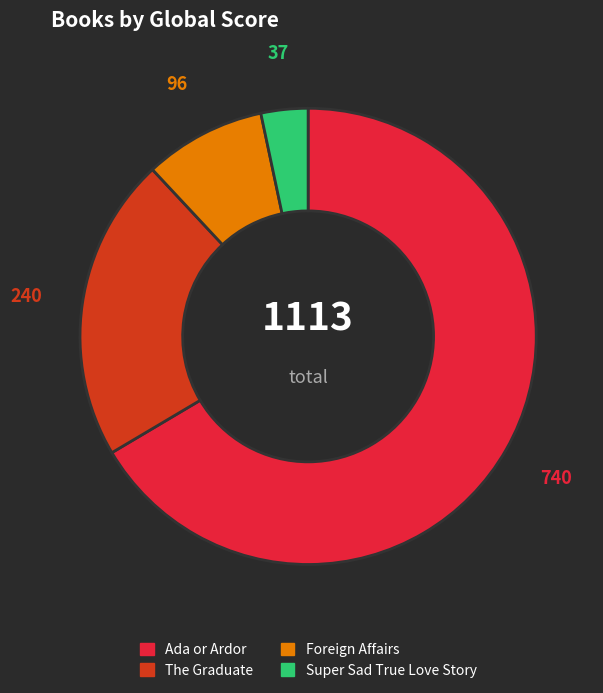

Is Ada or Ardor the majority of the pie?

Yes